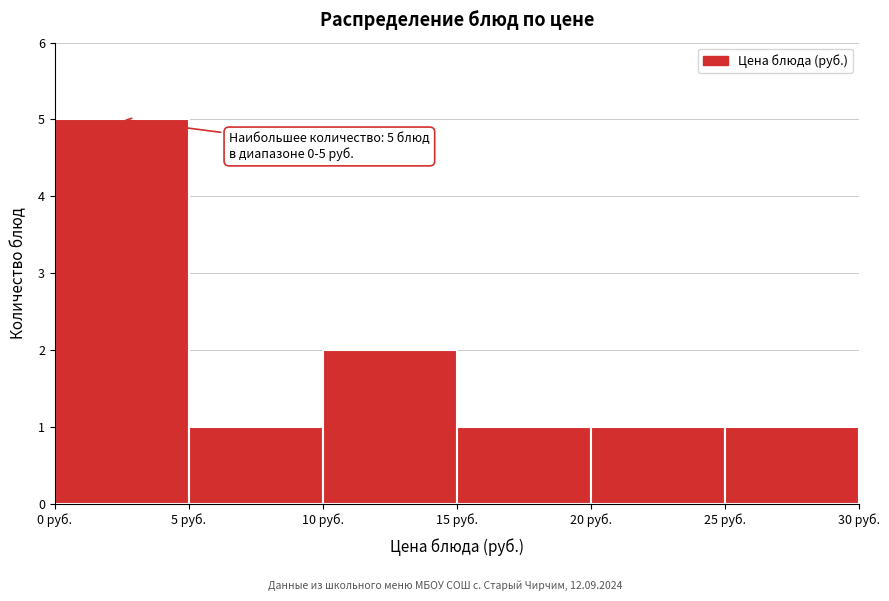

Which range on the x-axis has the tallest bar?

0 to 5